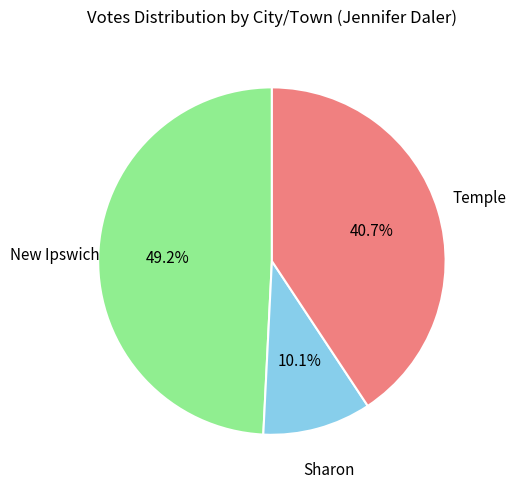

How many segments does this pie chart have?

3